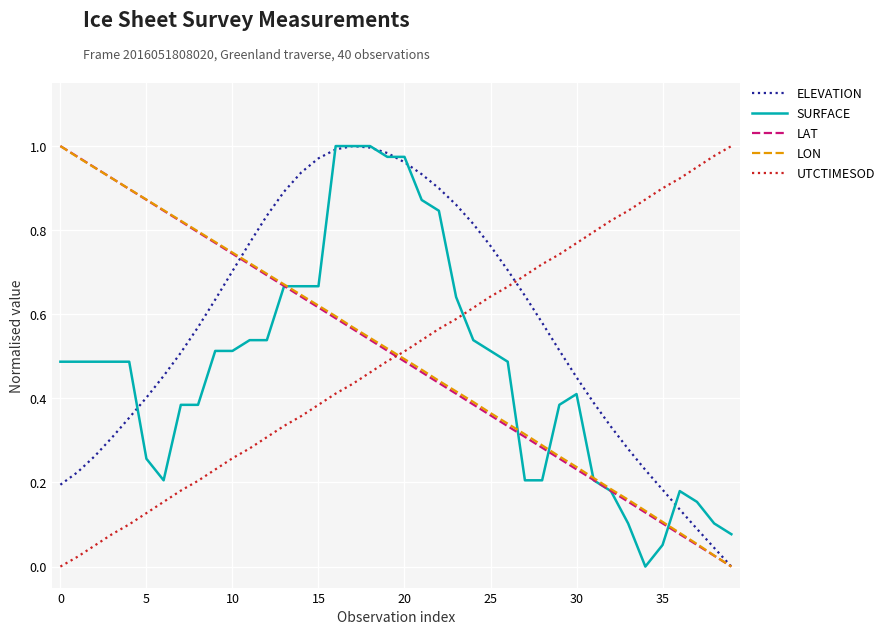

Which series has the largest total across all categories?

ELEVATION